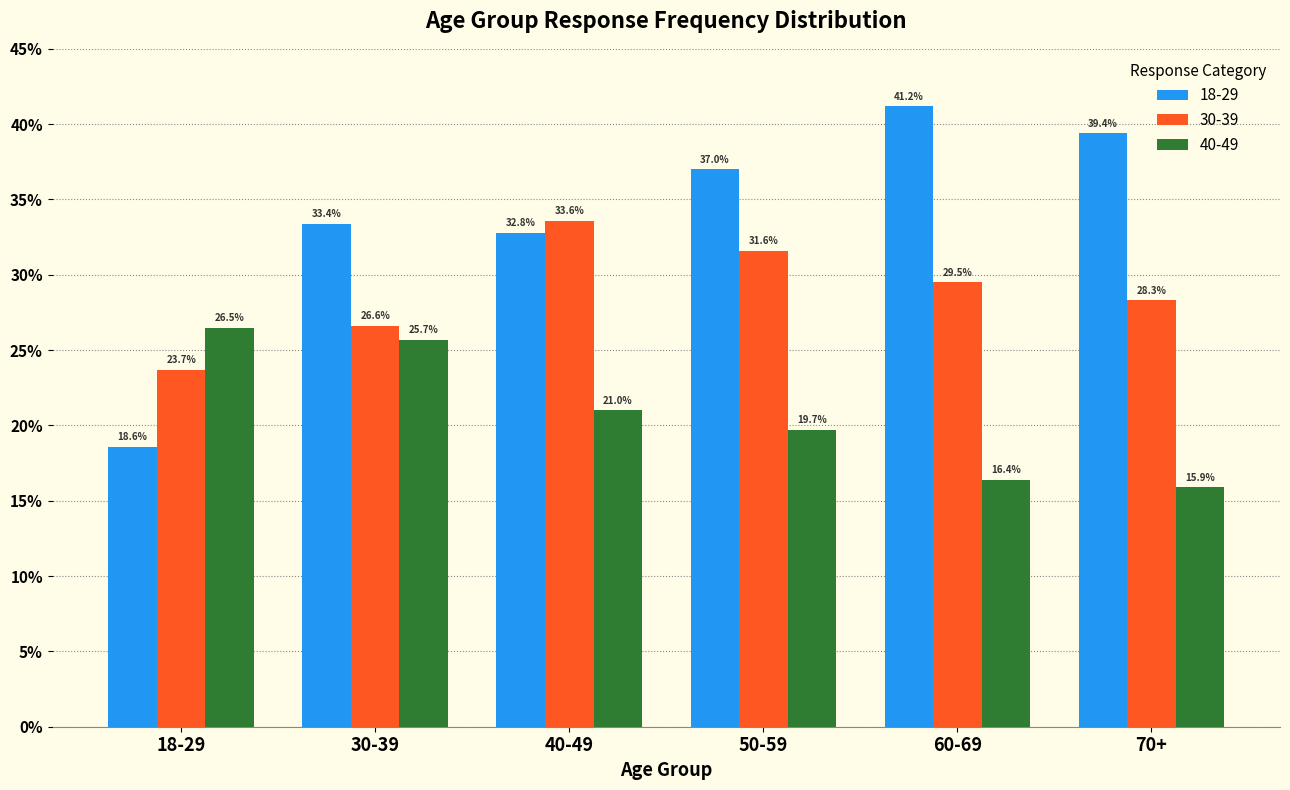

What is the label of the 4th bar from the right?

40-49